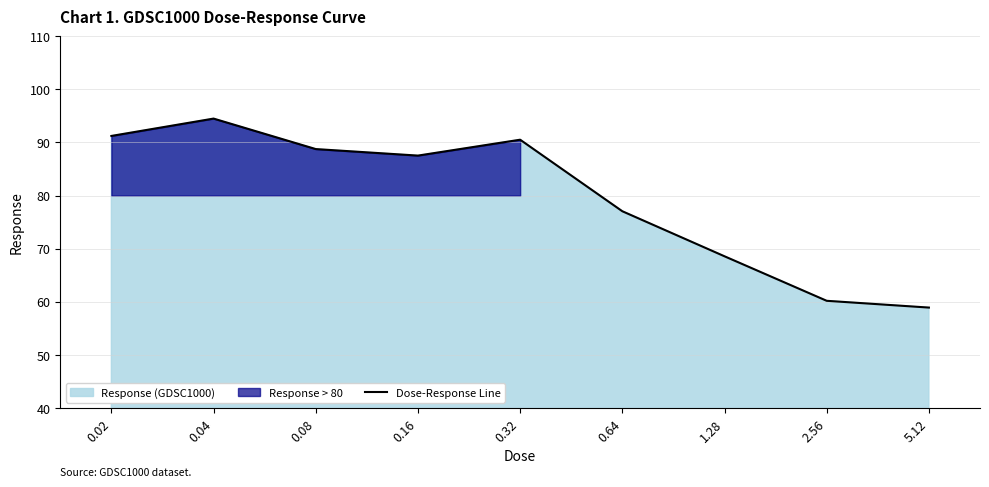

Which has a higher value, 5.12 or 0.64?

0.64